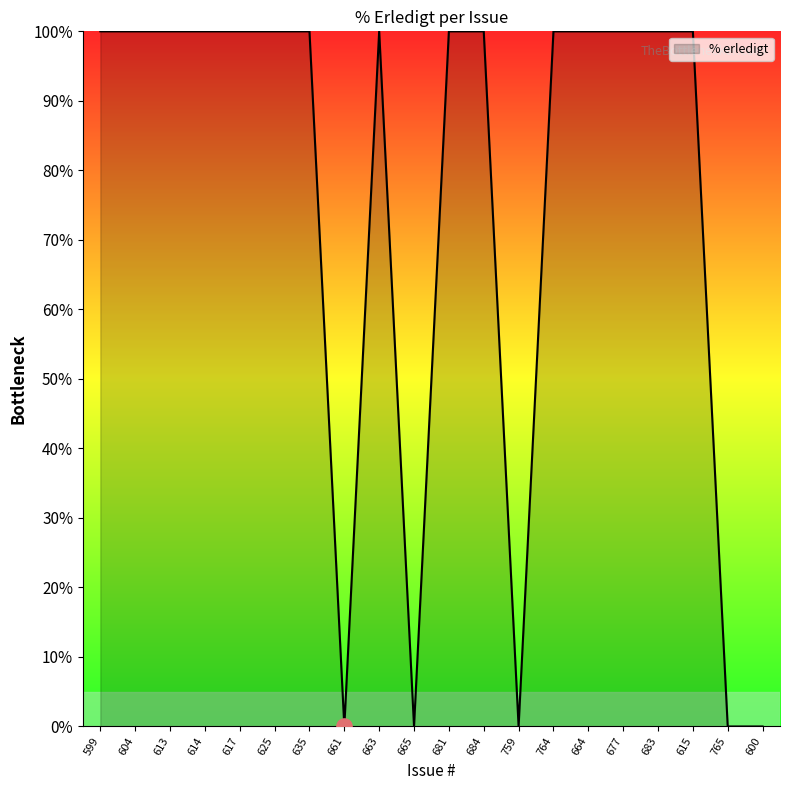

What is the change in value from 661 to 683?

+100